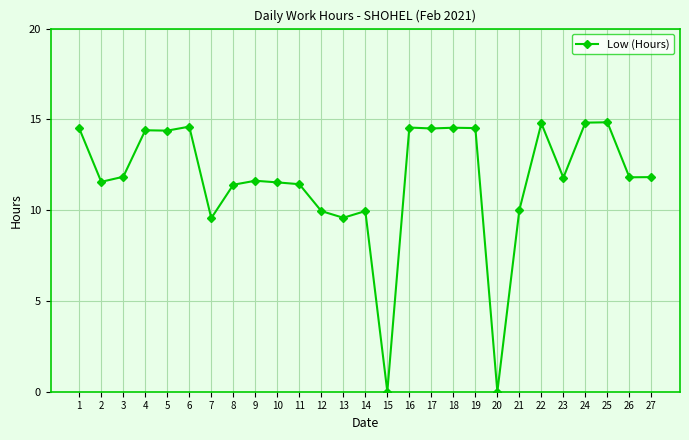

At which label does the data first exceed 11?

1